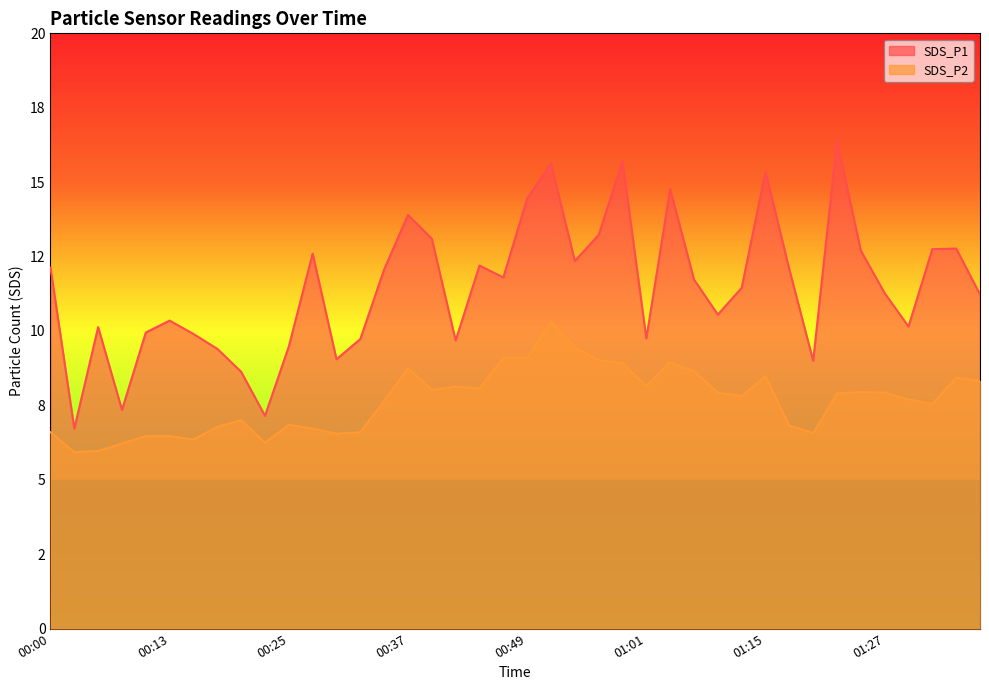

Reading right to left, list all the values displayed in this chart.

SDS_P1: 01:37=11.2	01:35=12.8	01:32=12.8	01:30=10.2	01:27=11.3	01:25=12.7	01:22=16.4	01:20=9.0	01:17=12.1	01:15=15.3	01:12=11.4	01:09=10.6	01:06=11.7	01:04=14.8	01:01=9.8	00:59=15.7	00:56=13.2	00:54=12.3	00:52=15.6	00:49=14.4	00:47=11.8	00:44=12.2	00:42=9.7	00:39=13.1	00:37=13.9	00:35=12.1	00:32=9.7	00:30=9.1	00:27=12.6	00:25=9.5	00:22=7.2	00:20=8.6	00:17=9.4	00:15=9.9	00:13=10.3	00:10=9.9	00:08=7.3	00:05=10.1	00:03=6.7	00:00=12.1
SDS_P2: 01:37=8.3	01:35=8.4	01:32=7.5	01:30=7.7	01:27=7.9	01:25=8.0	01:22=7.9	01:20=6.6	01:17=6.8	01:15=8.5	01:12=7.8	01:09=7.9	01:06=8.7	01:04=8.9	01:01=8.2	00:59=8.9	00:56=9.0	00:54=9.4	00:52=10.3	00:49=9.1	00:47=9.1	00:44=8.1	00:42=8.1	00:39=8.0	00:37=8.8	00:35=7.7	00:32=6.6	00:30=6.5	00:27=6.7	00:25=6.8	00:22=6.2	00:20=7.0	00:17=6.8	00:15=6.3	00:13=6.5	00:10=6.5	00:08=6.2	00:05=6.0	00:03=5.9	00:00=6.6